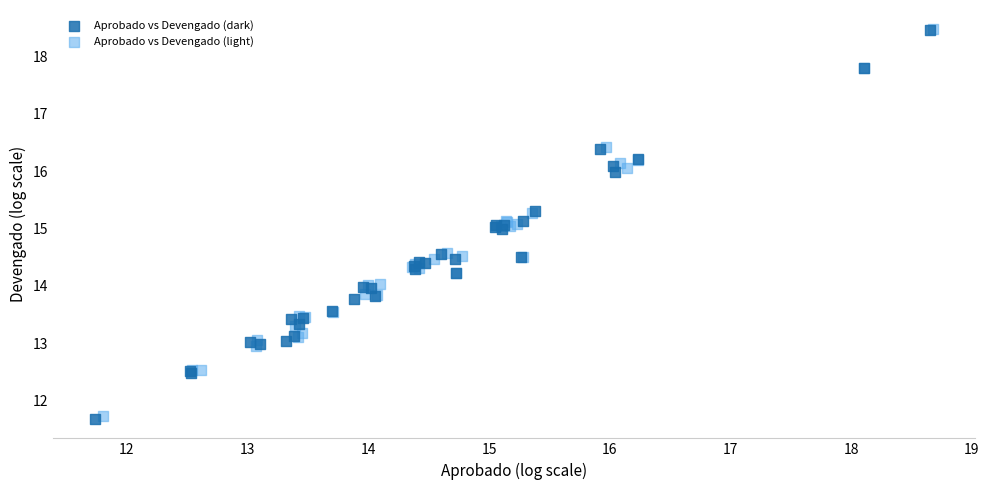

Which series has the largest Y range (max minus min)?

Aprobado vs Devengado (dark)